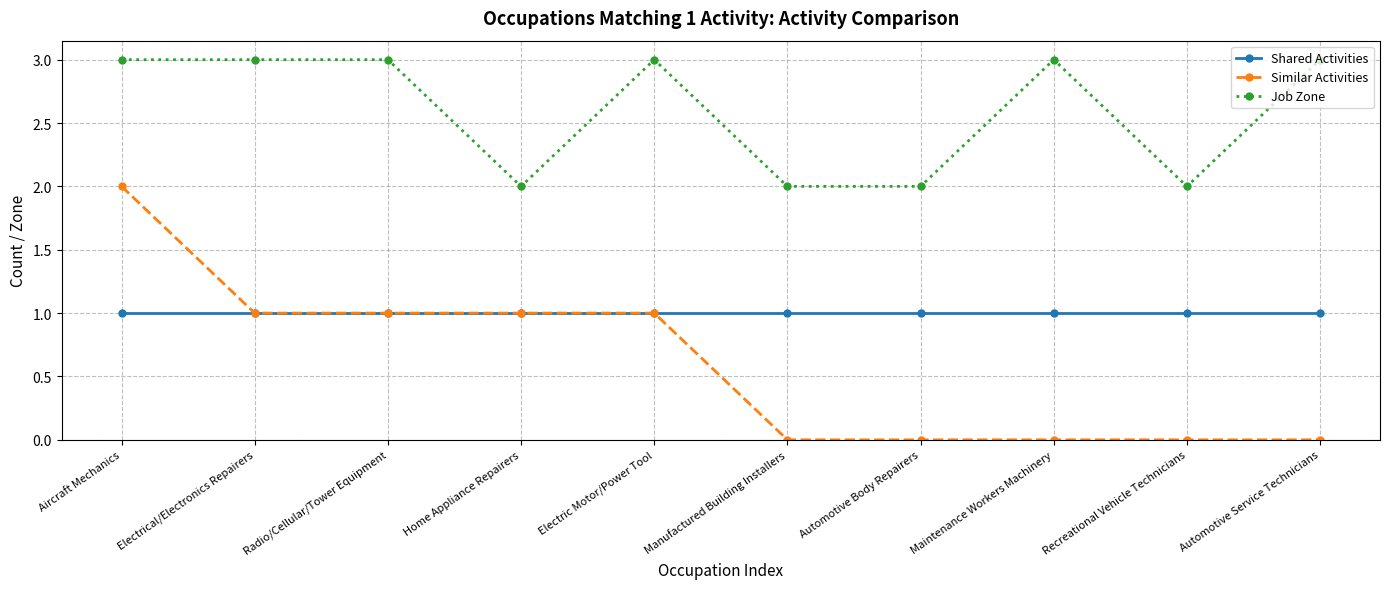

Reading right to left, extract all data points from this chart.

Shared Activities: Automotive Service Technicians=1	Recreational Vehicle Technicians=1	Maintenance Workers Machinery=1	Automotive Body Repairers=1	Manufactured Building Installers=1	Electric Motor/Power Tool=1	Home Appliance Repairers=1	Radio/Cellular/Tower Equipment=1	Electrical/Electronics Repairers=1	Aircraft Mechanics=1
Similar Activities: Automotive Service Technicians=0	Recreational Vehicle Technicians=0	Maintenance Workers Machinery=0	Automotive Body Repairers=0	Manufactured Building Installers=0	Electric Motor/Power Tool=1	Home Appliance Repairers=1	Radio/Cellular/Tower Equipment=1	Electrical/Electronics Repairers=1	Aircraft Mechanics=2
Job Zone: Automotive Service Technicians=3	Recreational Vehicle Technicians=2	Maintenance Workers Machinery=3	Automotive Body Repairers=2	Manufactured Building Installers=2	Electric Motor/Power Tool=3	Home Appliance Repairers=2	Radio/Cellular/Tower Equipment=3	Electrical/Electronics Repairers=3	Aircraft Mechanics=3